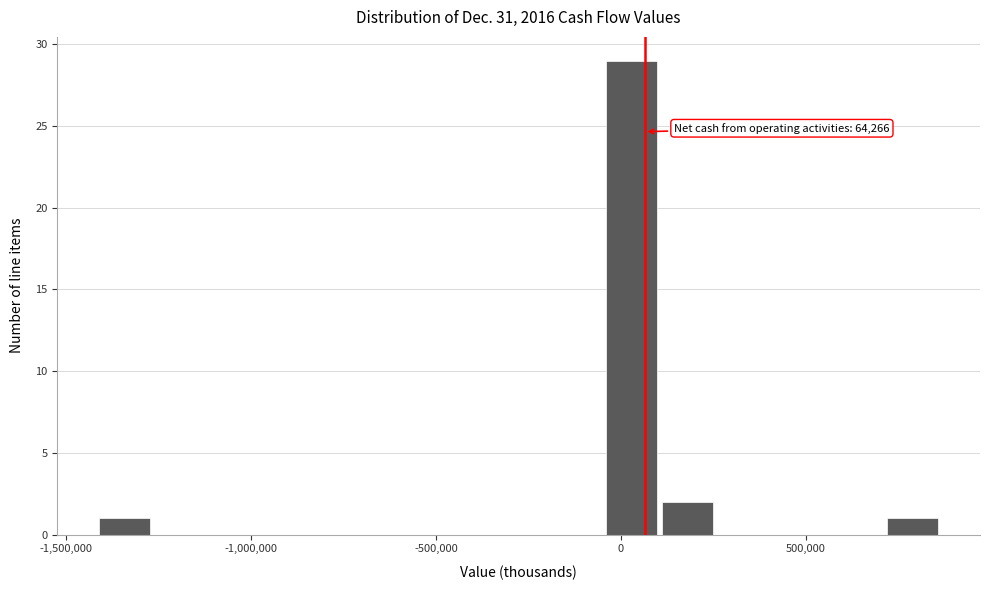

Read against the x-axis, roughly where is the centre of the tallest bar?

50000